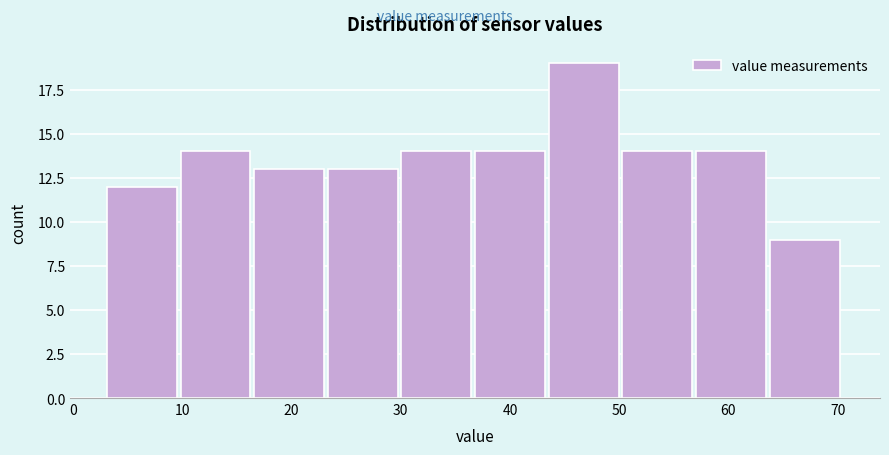

Reading left to right, list every bar in this chart as the range it spans on the x-axis followed by its height. Neither the bar edges nor the heights are printed on the chart, so give them approximately, as read against the axes.

3 to 10: 12
10 to 17: 14
17 to 23: 13
23 to 30: 13
30 to 37: 14
37 to 44: 14
44 to 50: 19
50 to 57: 14
57 to 64: 14
64 to 71: 9